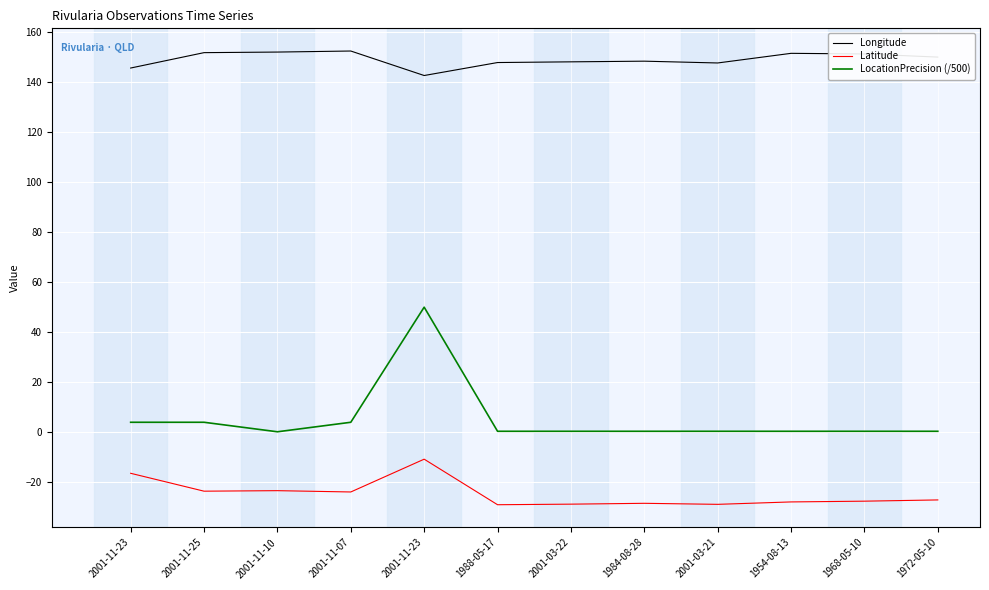

The Latitude series shows -27.0 at 1972-05-10. True or false?

True